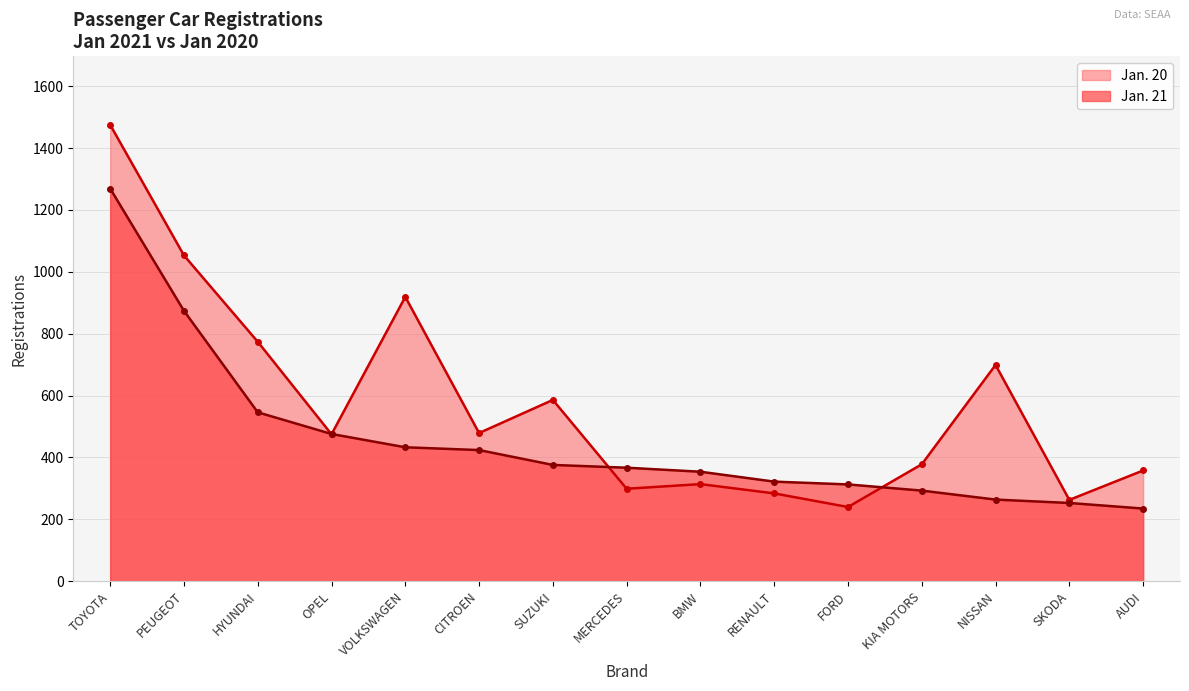

What are all the series names shown in the legend?

Jan. 20, Jan. 21